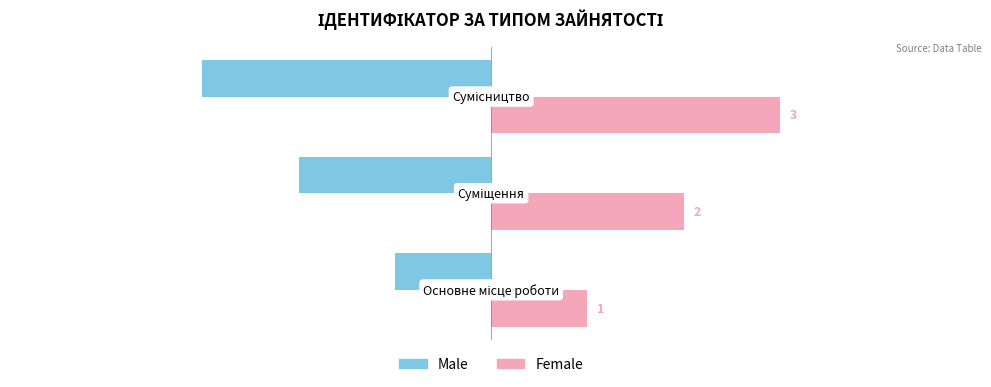

How many Female values are between 1 and 3?

3